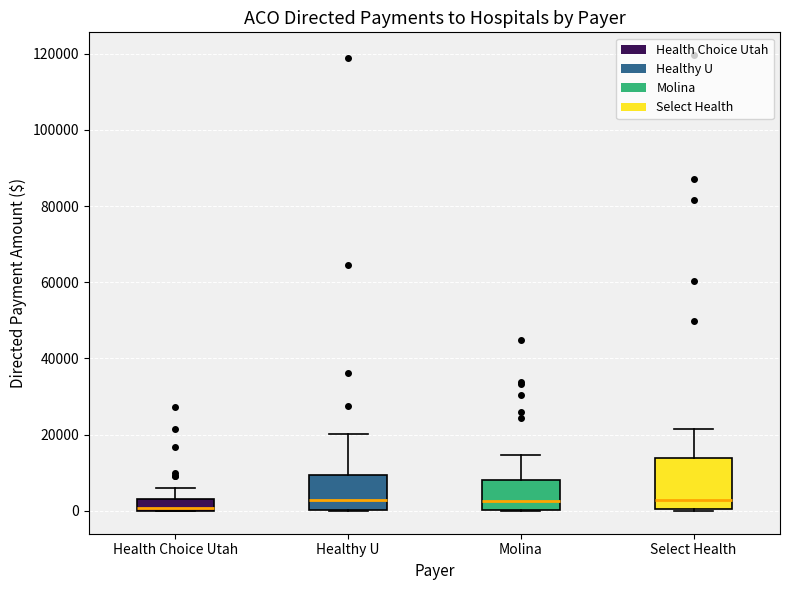

Where is the upper edge of the box for Molina on the y-axis? The values are not printed on the chart, so give them approximately, as read against the axis.

8000